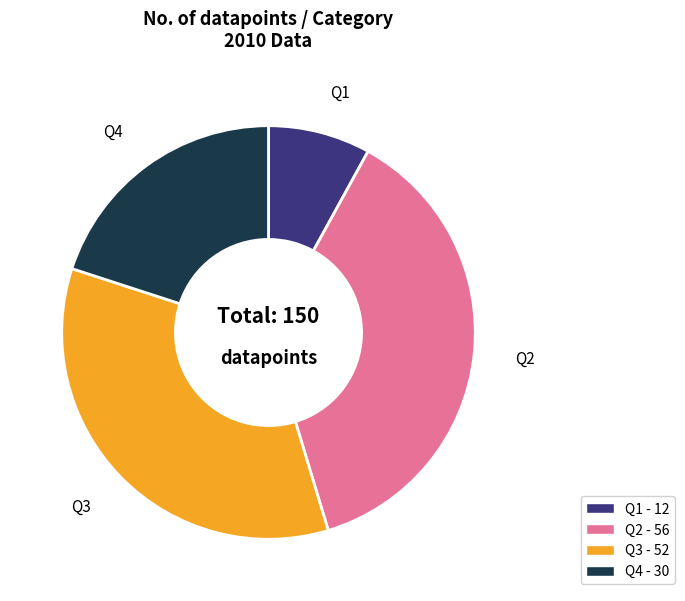

True or false: Q4 accounts for 20% of the total.

True